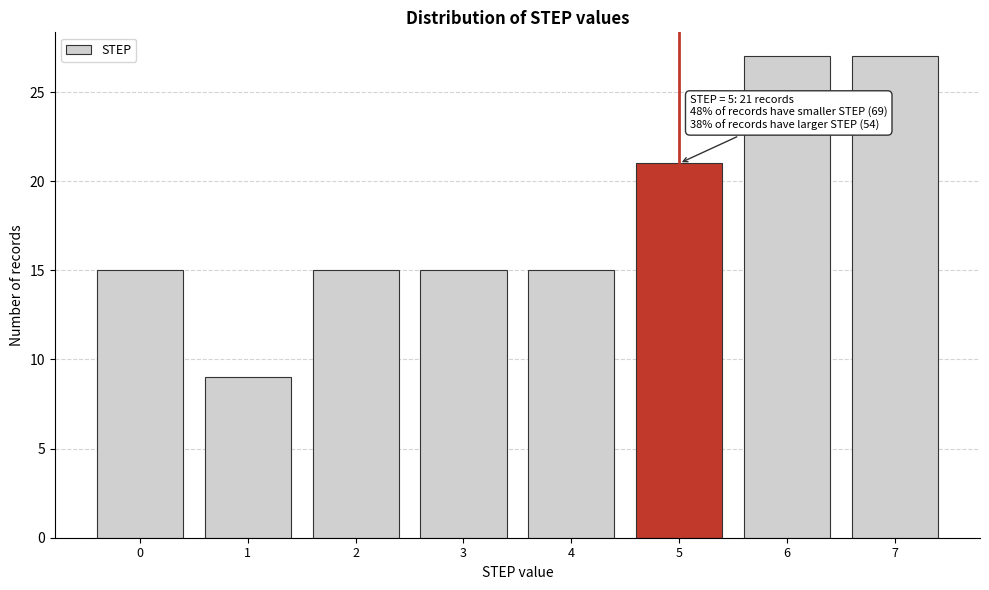

Reading left to right, what are all the values shown in this chart?

0=15	1=9	2=15	3=15	4=15	5=21	6=27	7=27